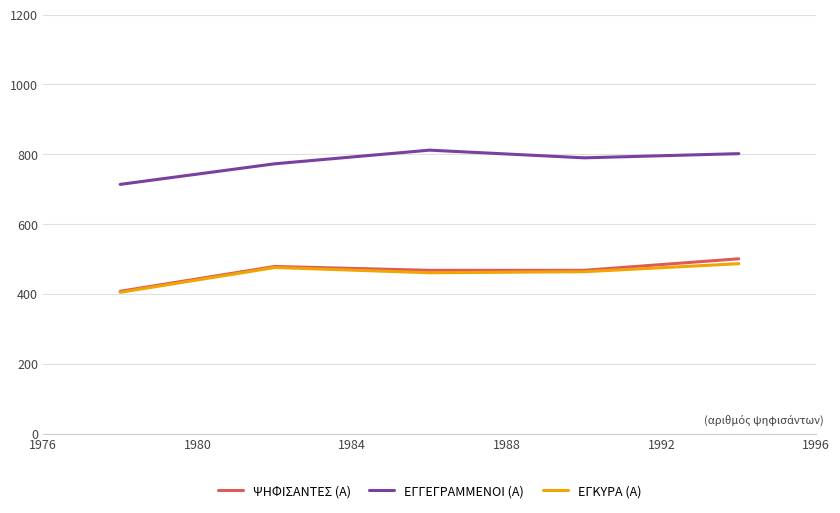

True or false: ΨΗΦΙΣΑΝΤΕΣ (Α) and ΕΓΓΕΓΡΑΜΜΕΝΟΙ (Α) cross at least once.

False